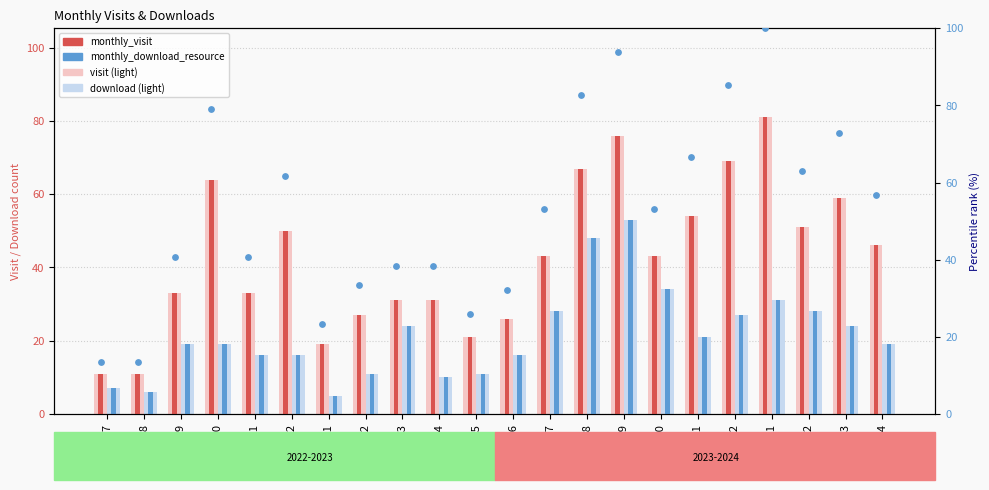

Which series reaches the maximum Y coordinate?

visit percentile rank